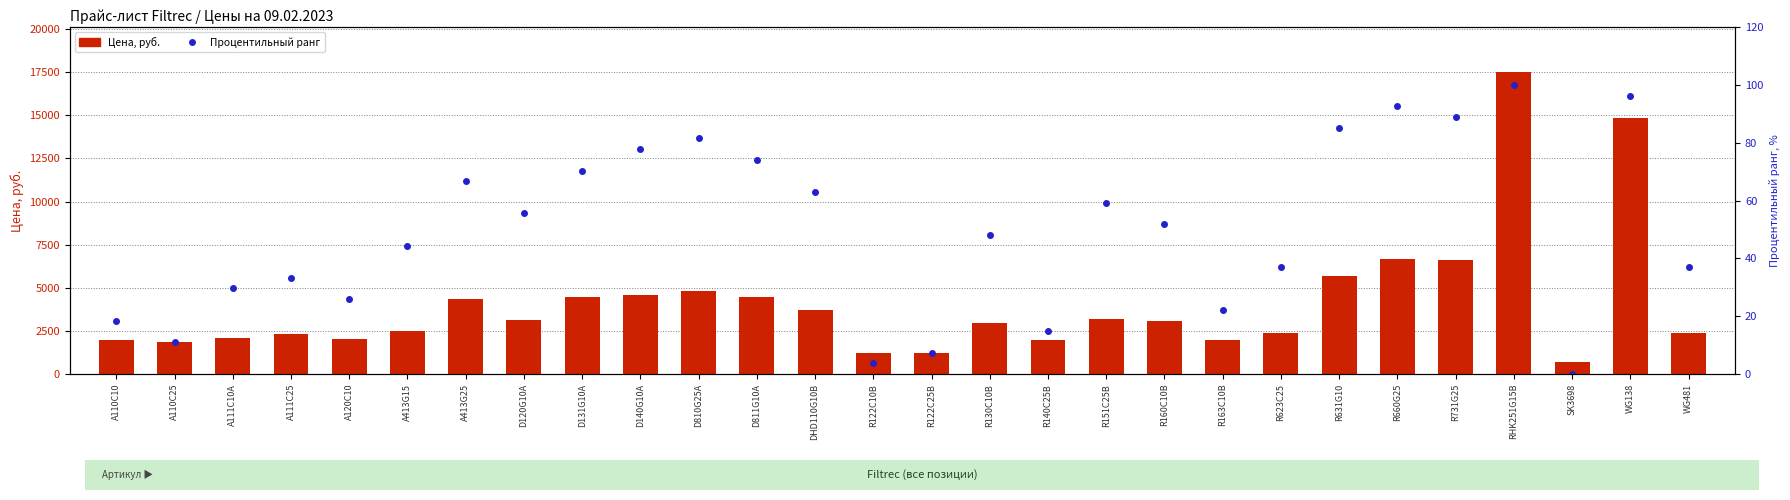

Which label corresponds to the smallest value in the chart?

SK3698